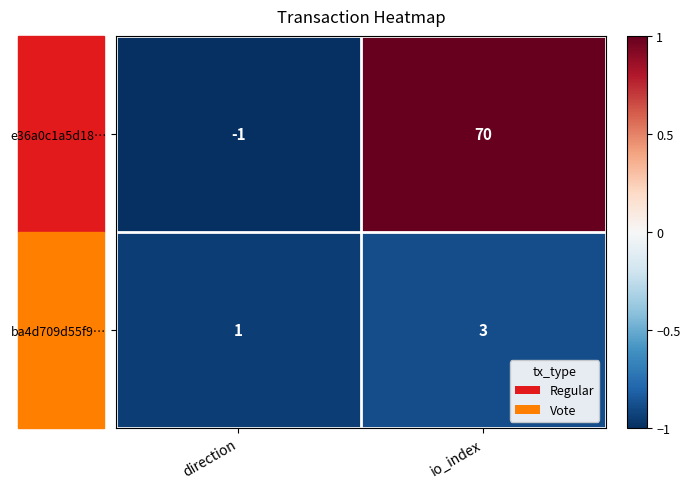

True or false: ba4d709d55f9… has a value of 5 at io_index.

False